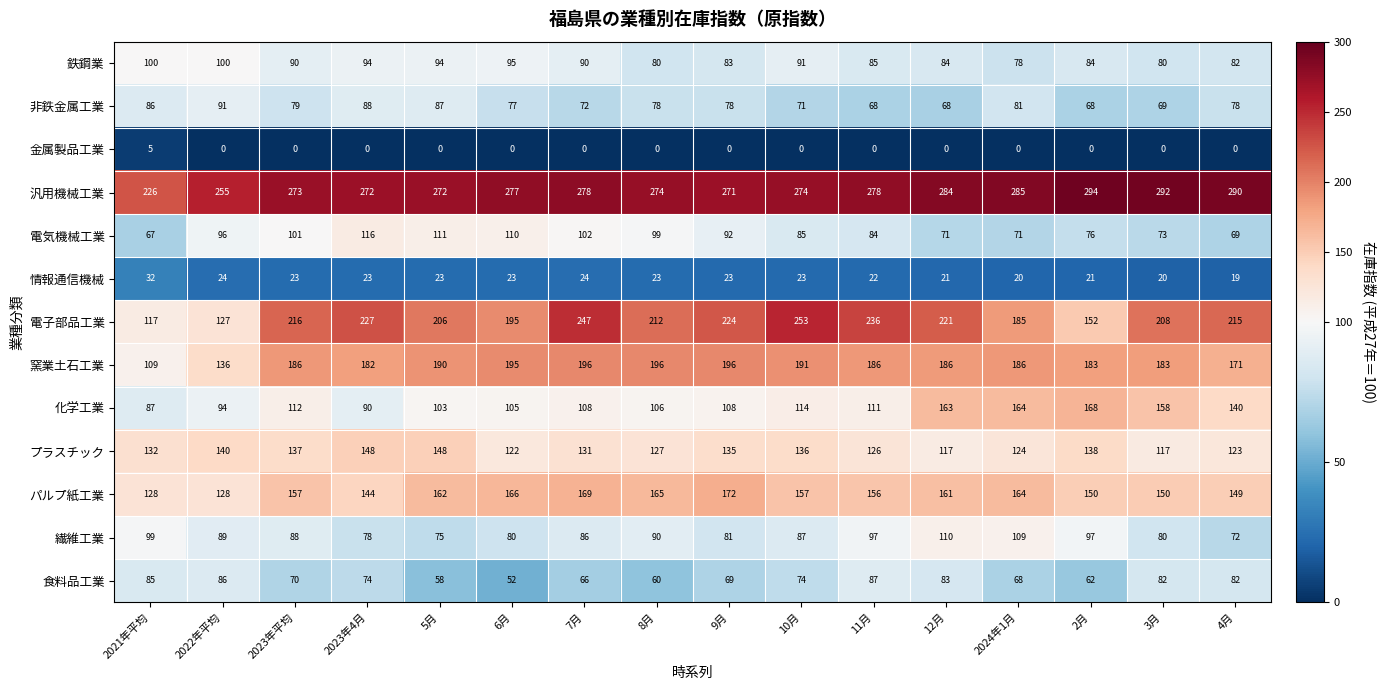

What is the difference between the second highest and second lowest values in the 繊維工業 series?

34